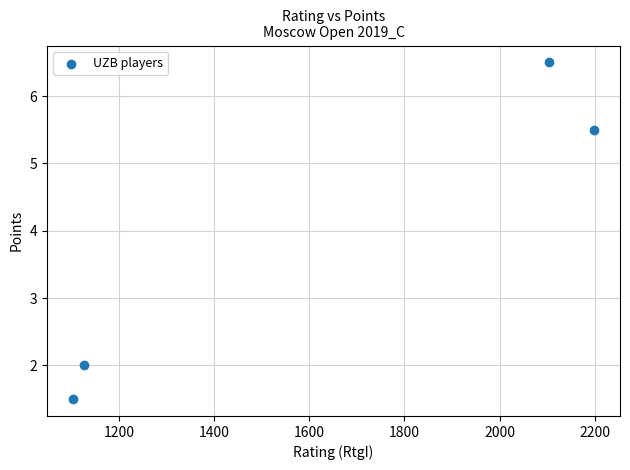

What is the average X value?

1633.0